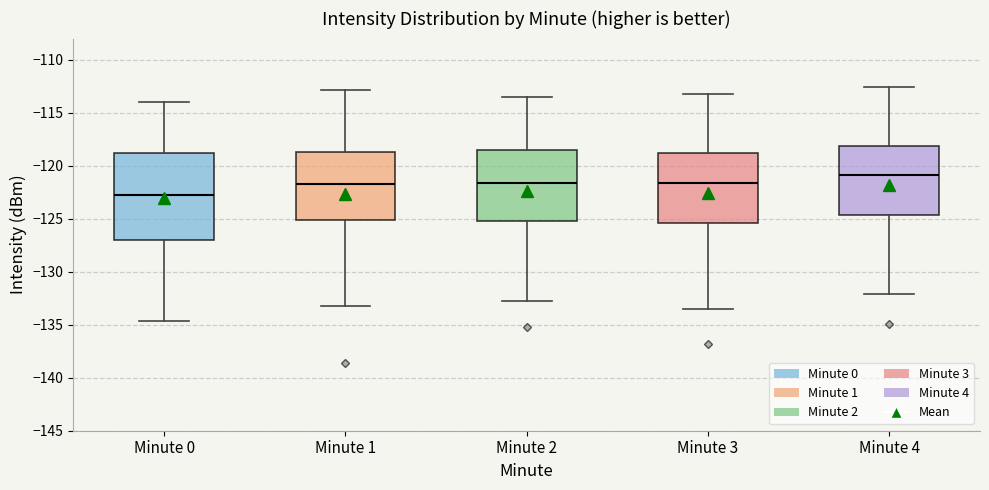

Which box has the lowest median line?

Minute 0